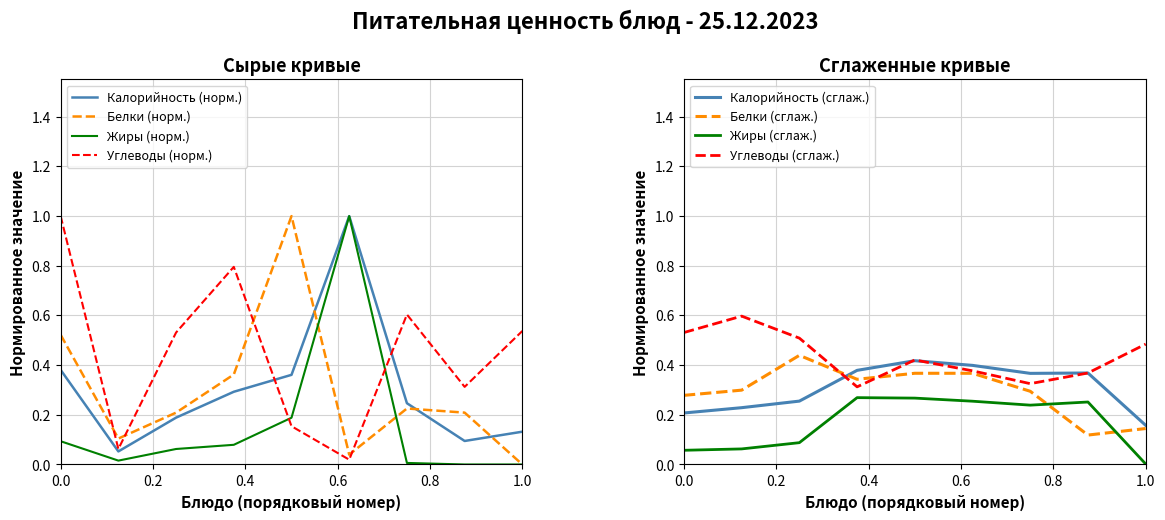

How many data points does each series have?

9